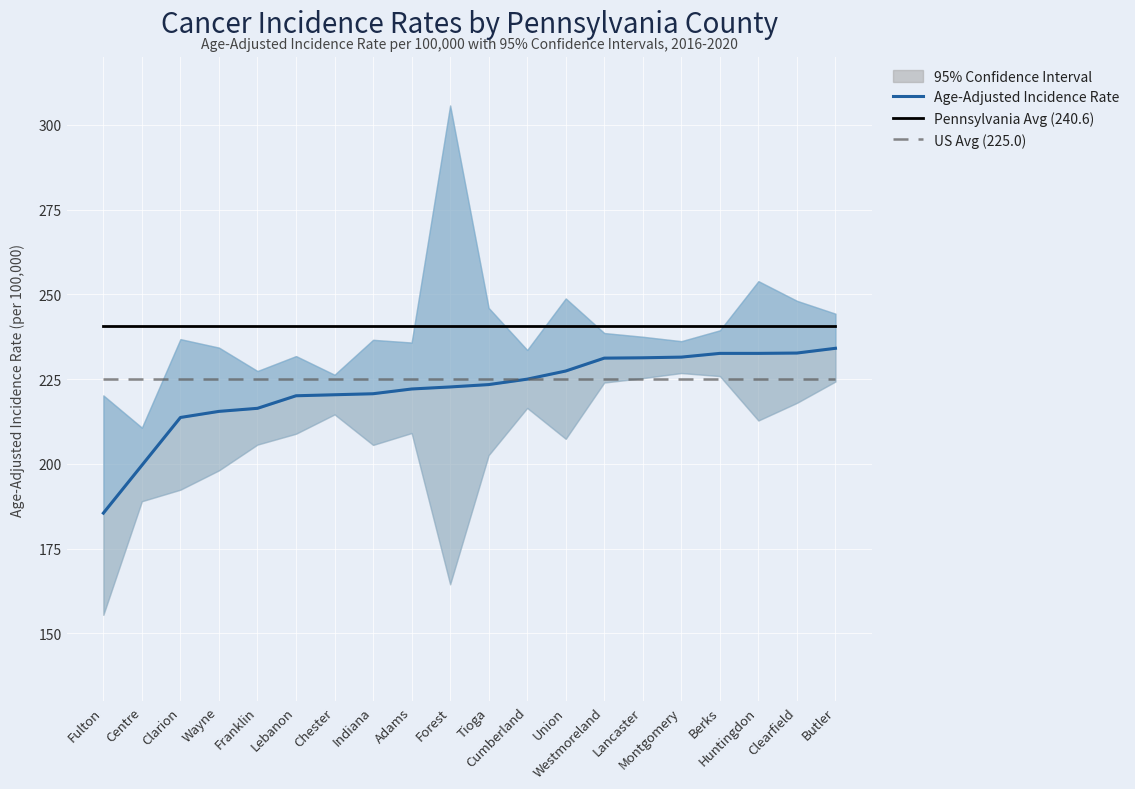

True or false: Pennsylvania Avg (240.6) has more than 2 points higher than both neighbors.

False